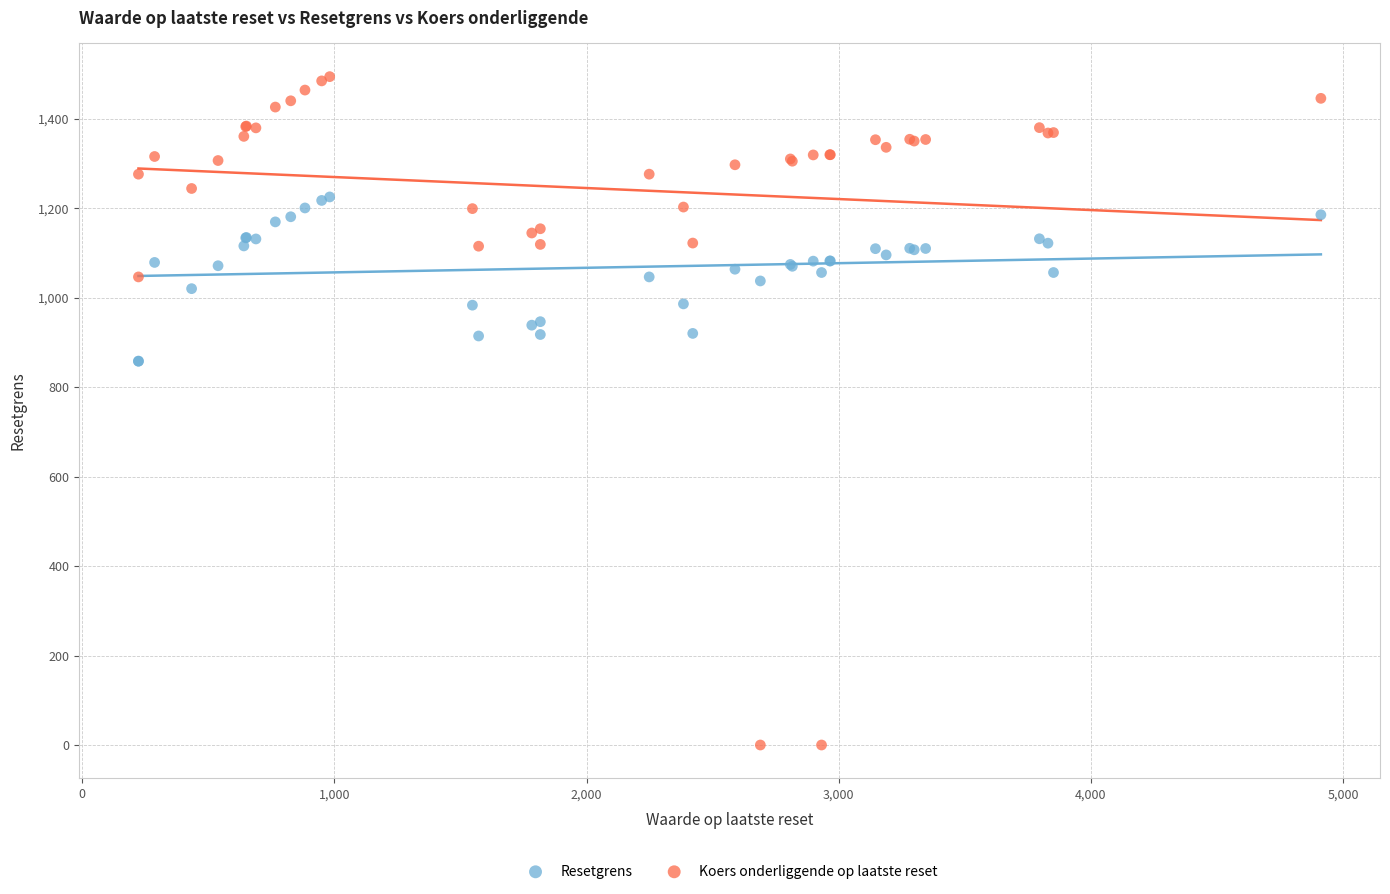

What is the X range (max minus min) for the scatter plot?

4689.0